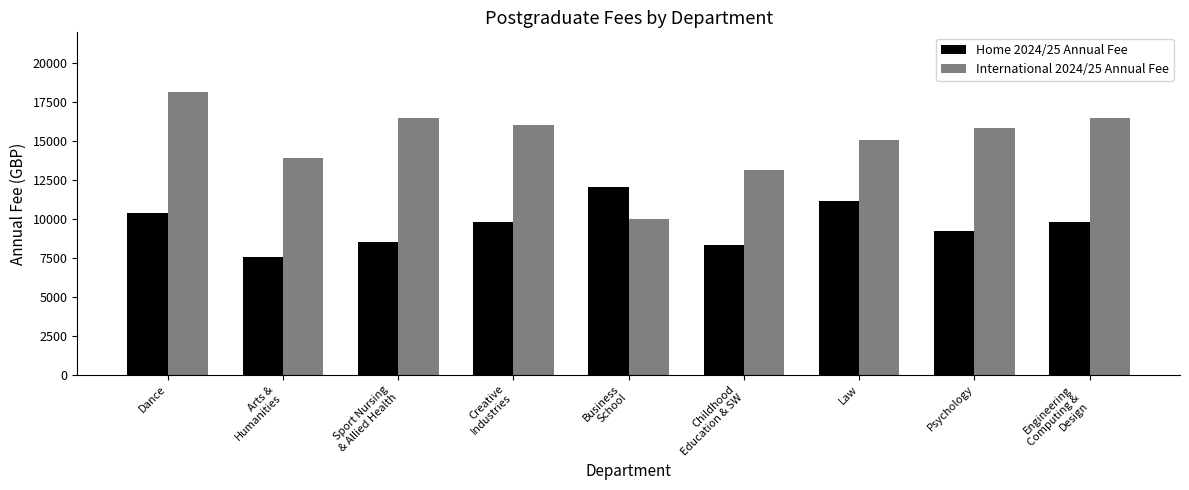

The value of Home 2024/25 Annual Fee at Arts &
Humanities is 11506.8. True or false?

False